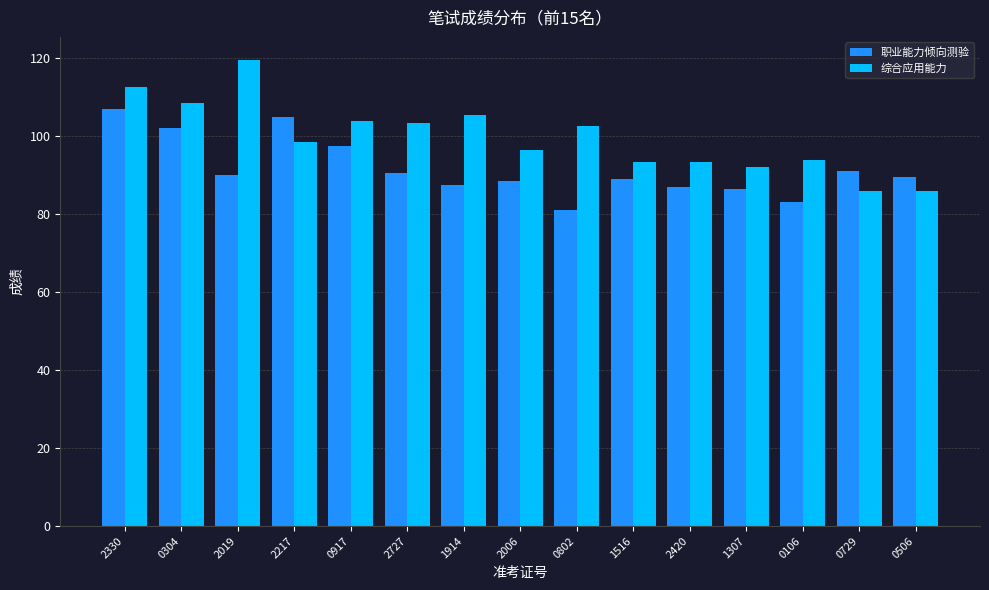

What is the difference between the maximum and minimum values in the 职业能力倾向测验 series?

26.0